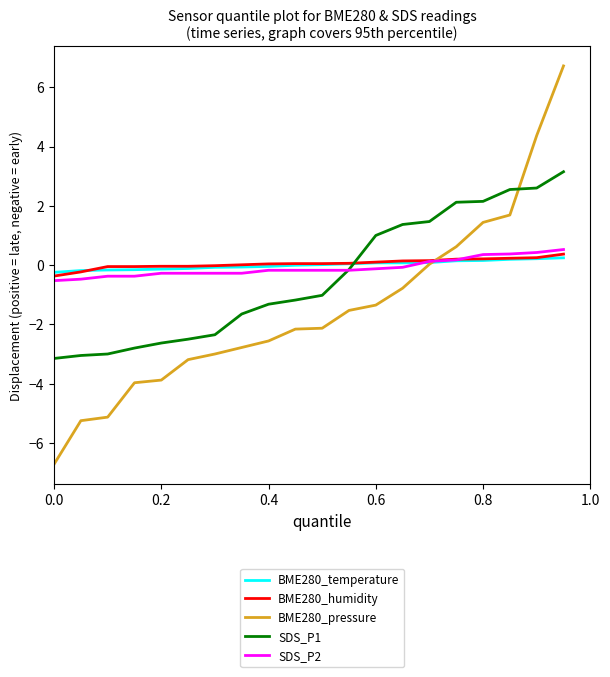

What is the lowest value of the SDS_P2 series?

-0.5